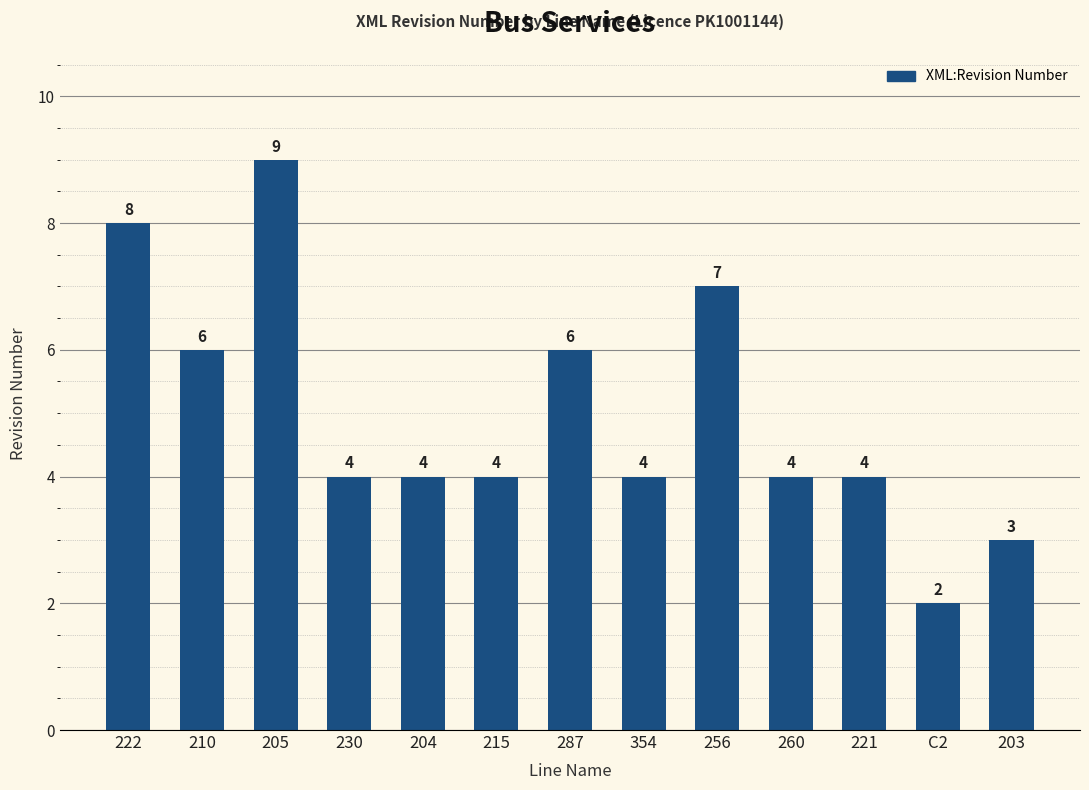

Between 222 and 287, which is larger?

222